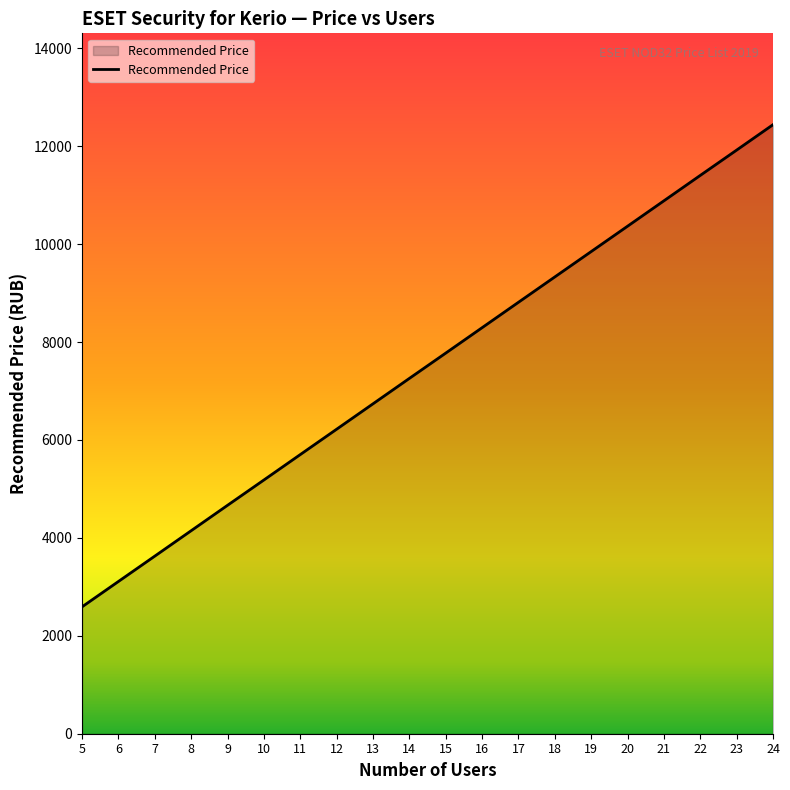

Rank the categories by value from highest to lowest.

24, 23, 22, 21, 20, 19, 18, 17, 16, 15, 14, 13, 12, 11, 10, 9, 8, 7, 6, 5